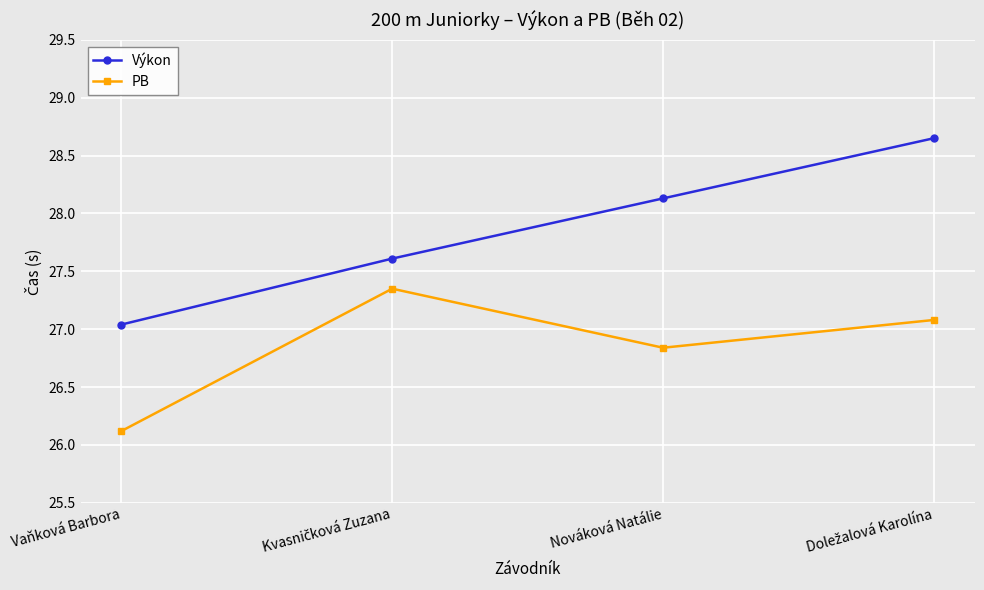

List the series in order of their peak value, highest first.

Výkon, PB